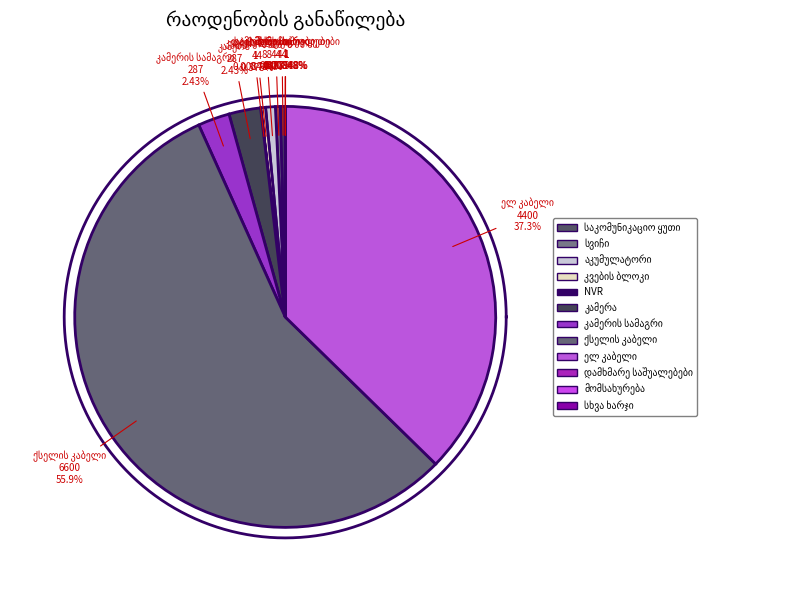

How many slices are in this pie chart?

12